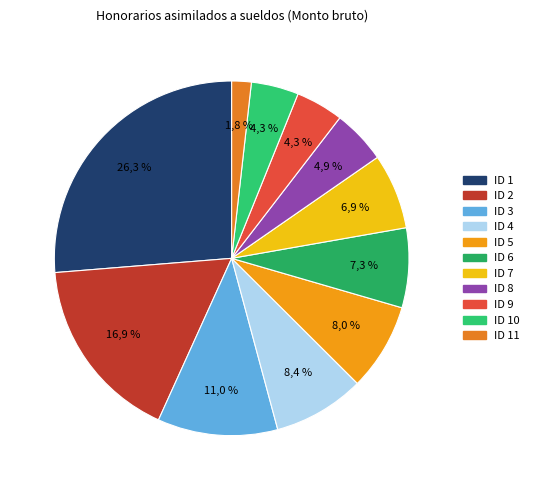

To the nearest percent, what portion does ID 2 represent?

17%